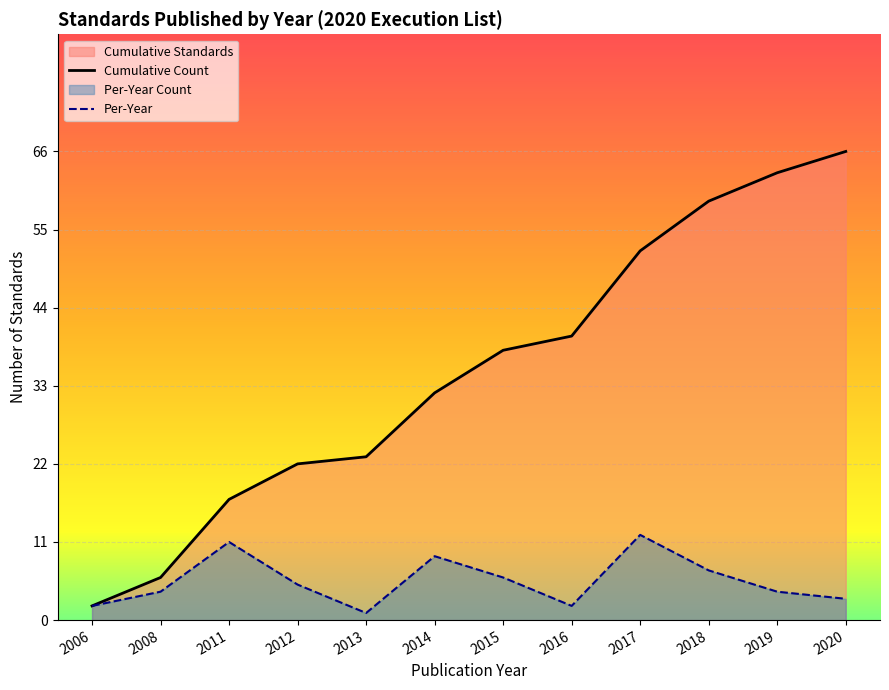

What is the total value across all series at 2006?

4